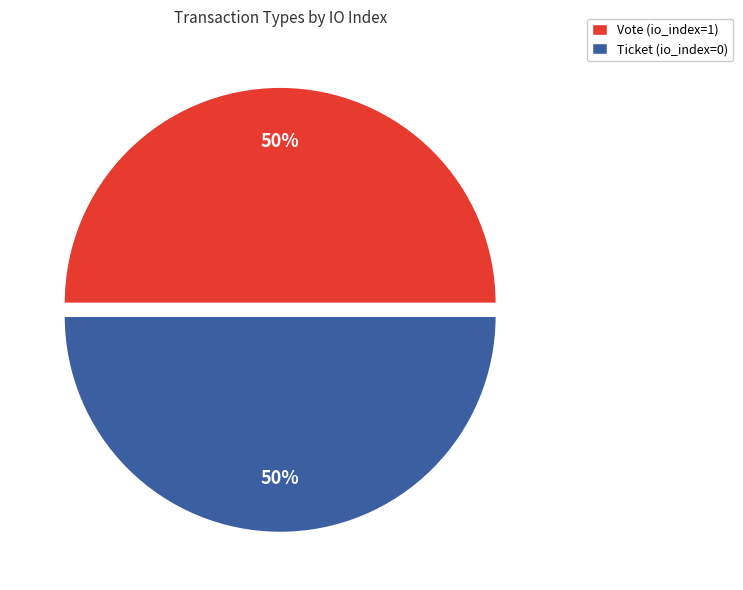

Approximately how many times larger is the value at Ticket (io_index=0) compared to Vote (io_index=1)?

1.0